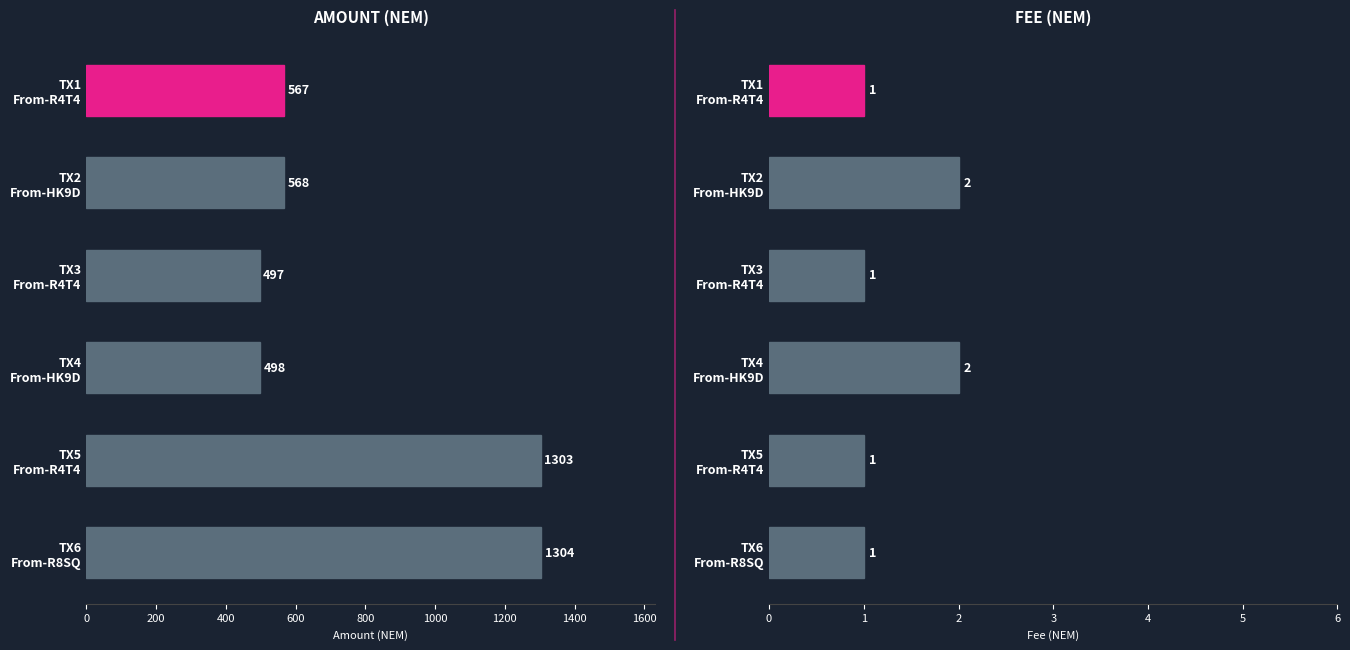

What is the difference between the second highest and minimum values in the Amount series?

806